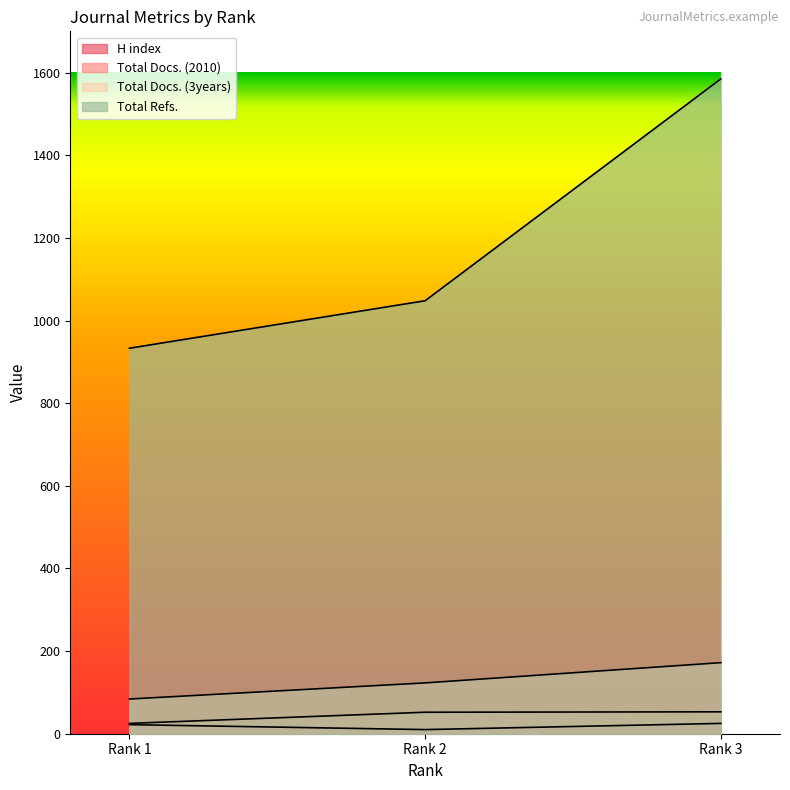

Which label corresponds to the smallest value in the chart?

Rank 2